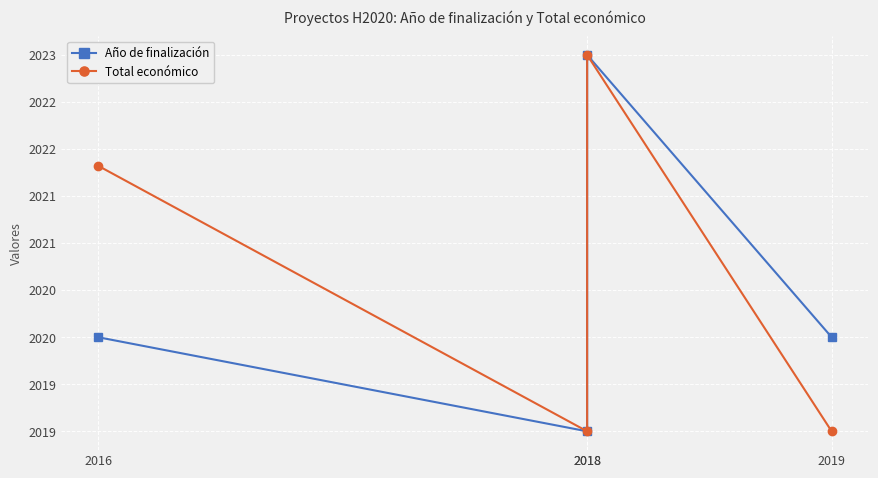

Does the chart display data point markers on the line(s)?

Yes